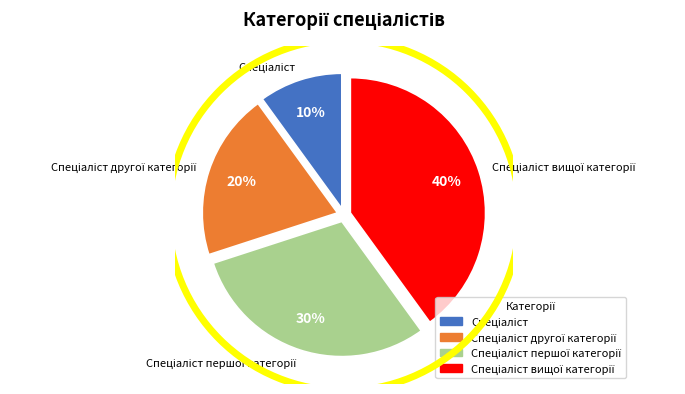

Is there any slice that represents more than half of the pie?

No